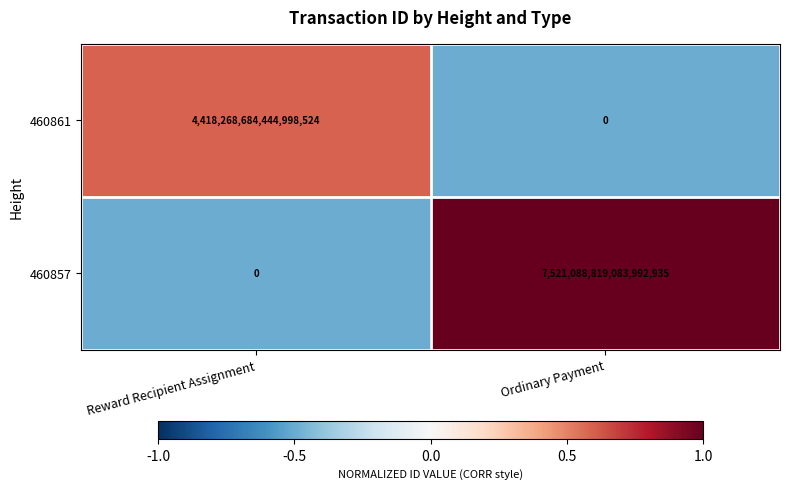

How many distinct data groups are displayed?

2